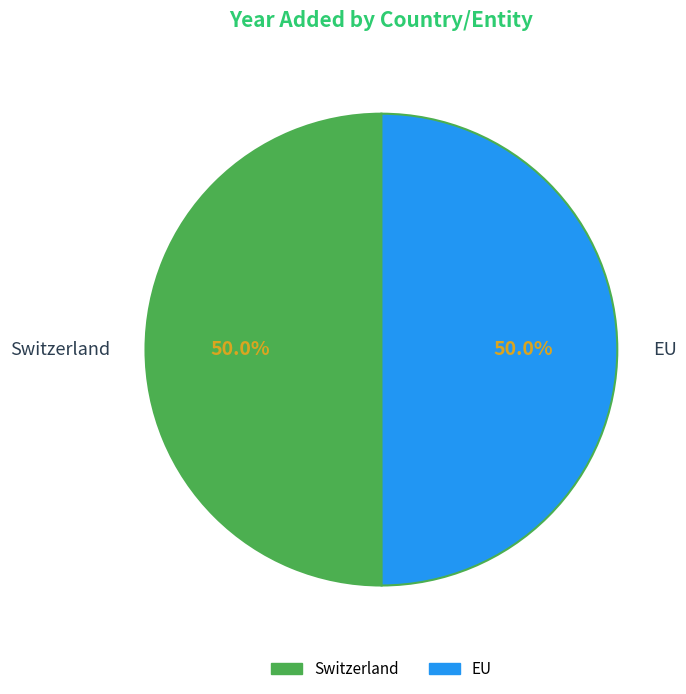

What is the ratio of the value at Switzerland to the value at EU?

1.0